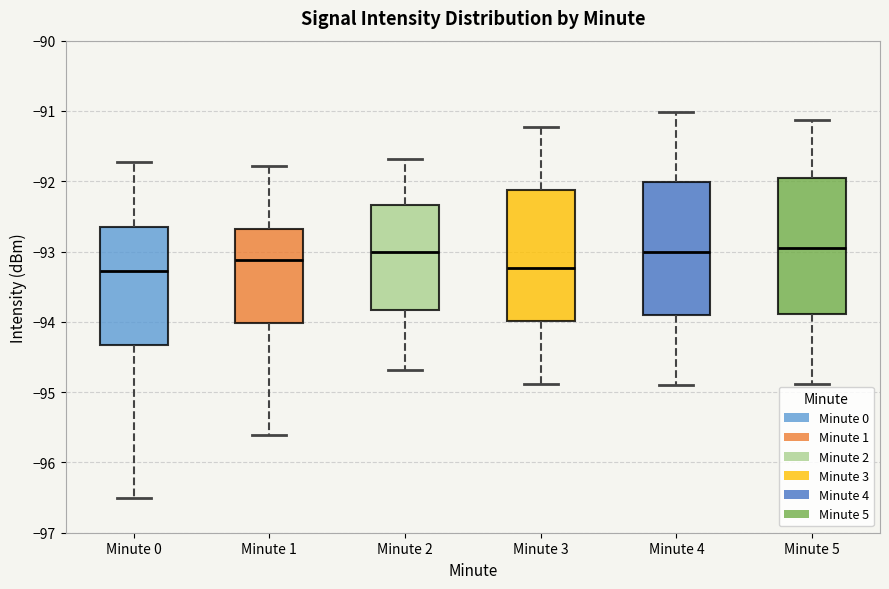

Where is the lower edge of the box for Minute 3 on the y-axis? The values are not printed on the chart, so give them approximately, as read against the axis.

-94.0